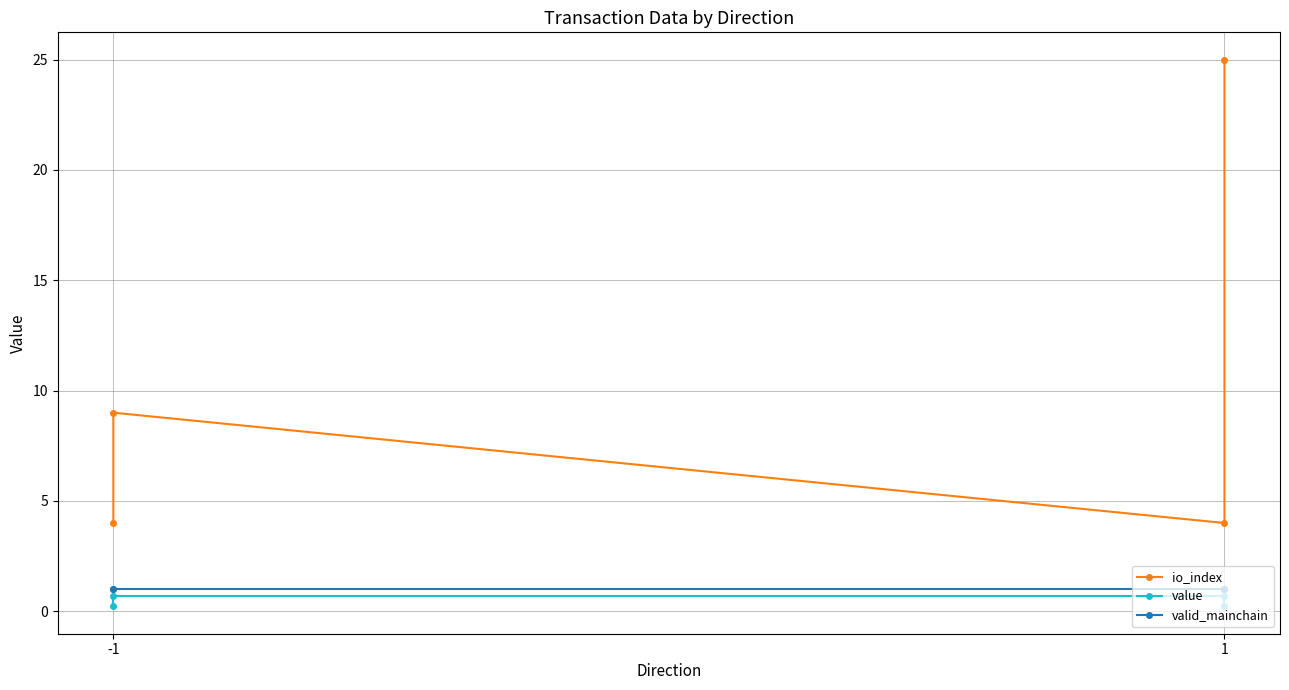

How many series are shown in this chart?

3